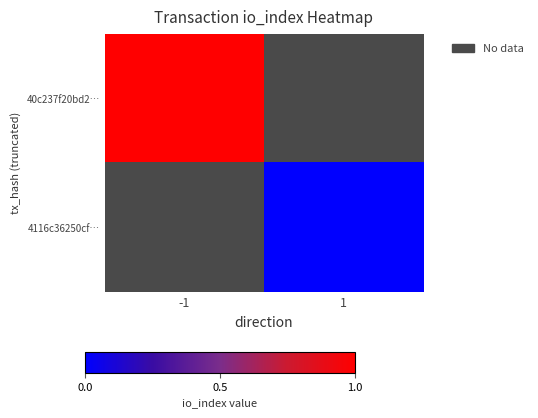

The 40c237f20bd2… series shows 1.6 at -1. True or false?

False